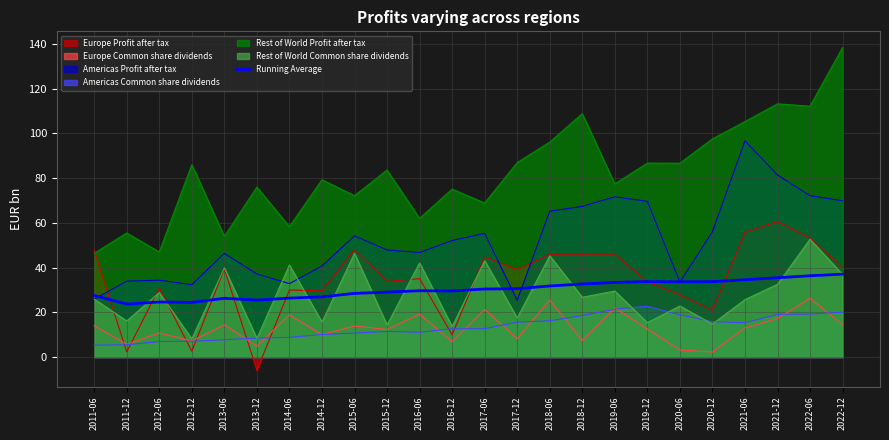

How many categories are shown in the chart?

24